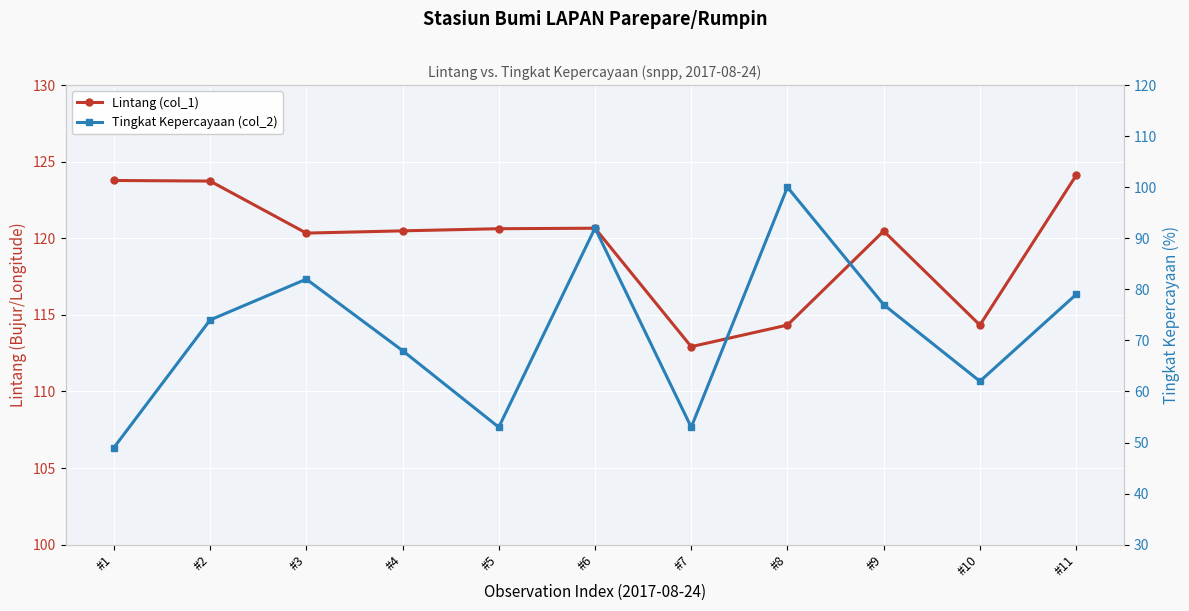

What is the sum of the Lintang (col_1) values at #5 and #6?

241.3